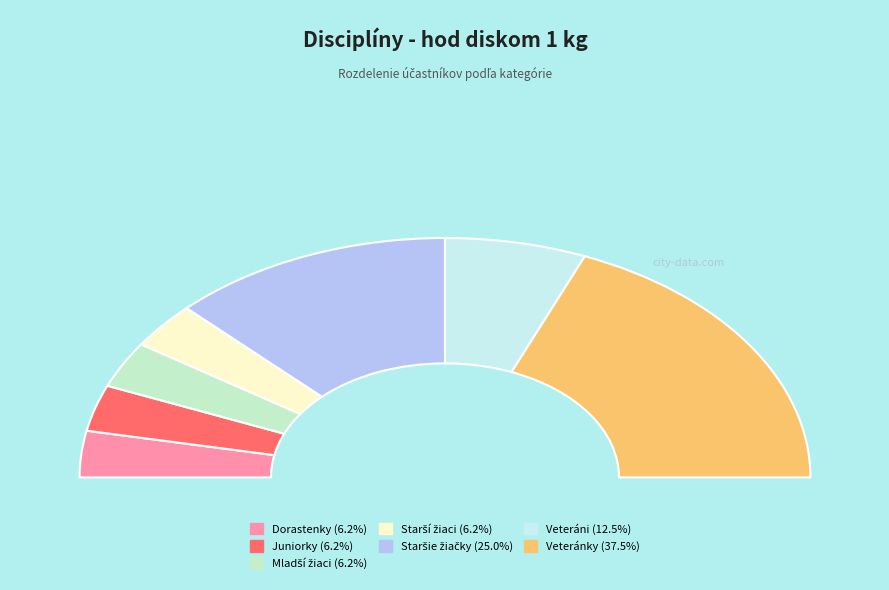

The Starší žiaci slice represents 1% of the pie. True or false?

False